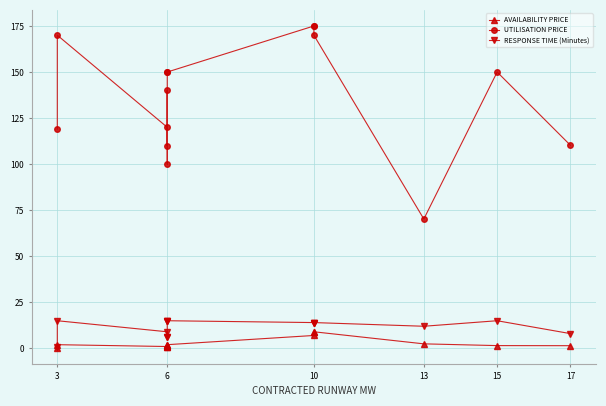

At how many categories does at least one series exceed 57?

14